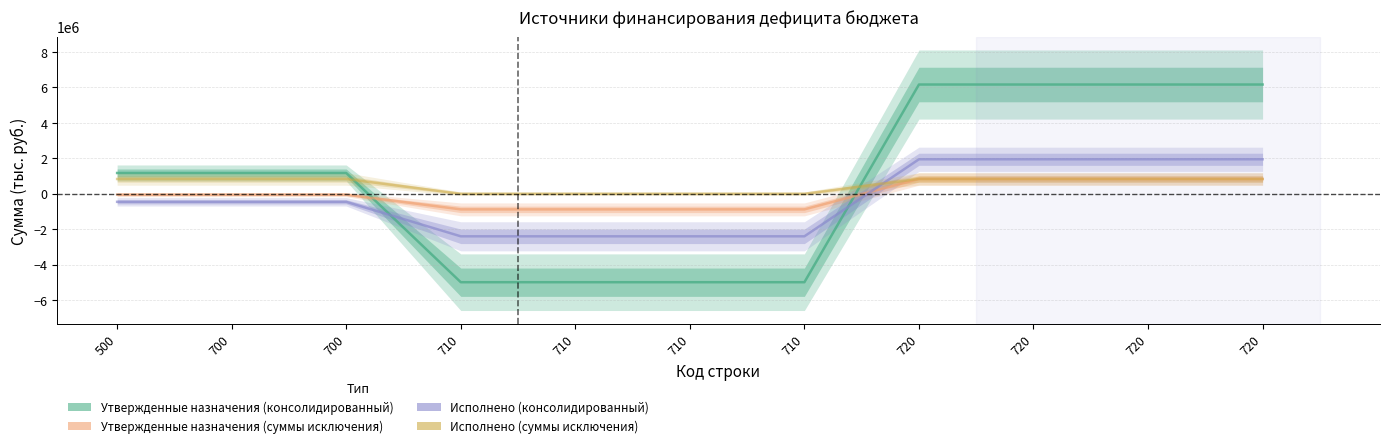

The Утвержденные назначения (суммы исключения) series shows -882300.0 at 710. True or false?

True